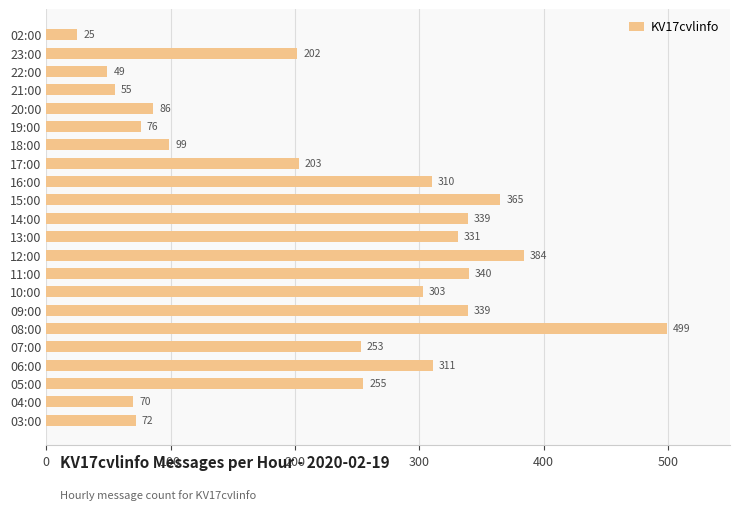

Which label corresponds to the smallest value in the chart?

02:00